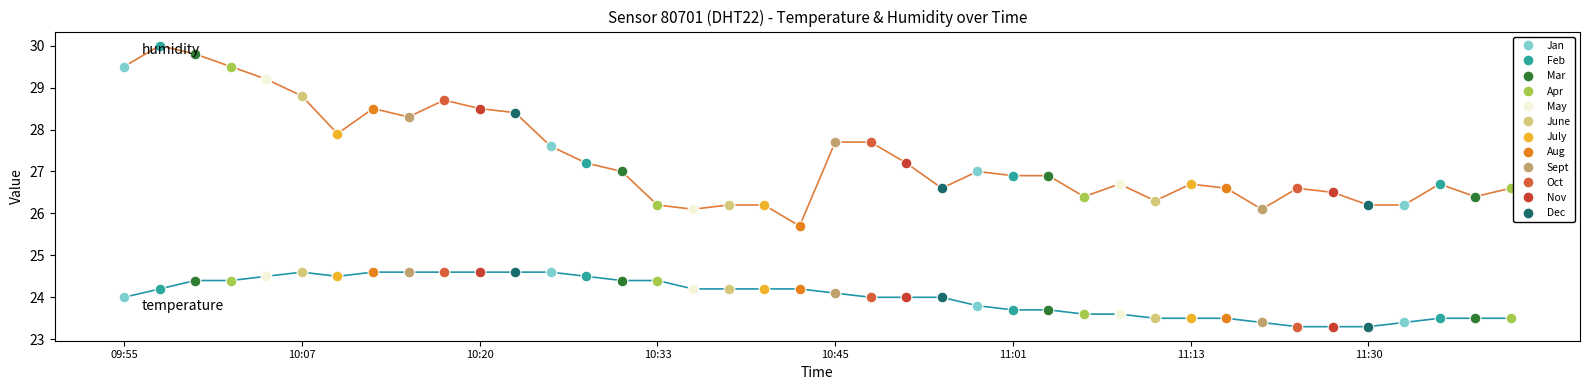

What is the greatest value displayed?

30.0